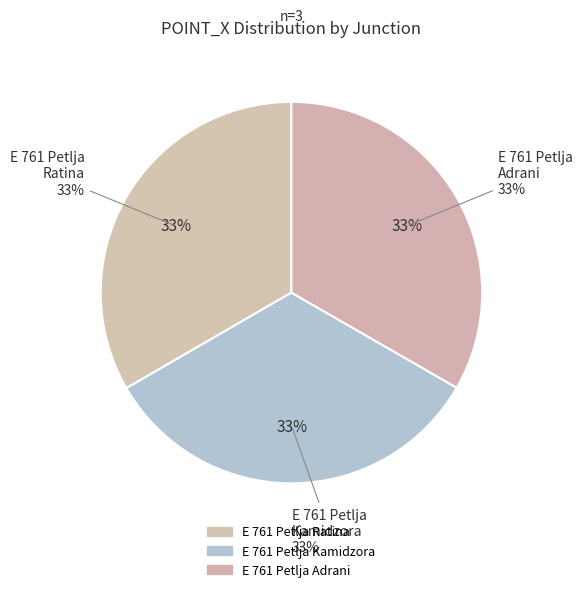

Count the number of slices in the pie.

3